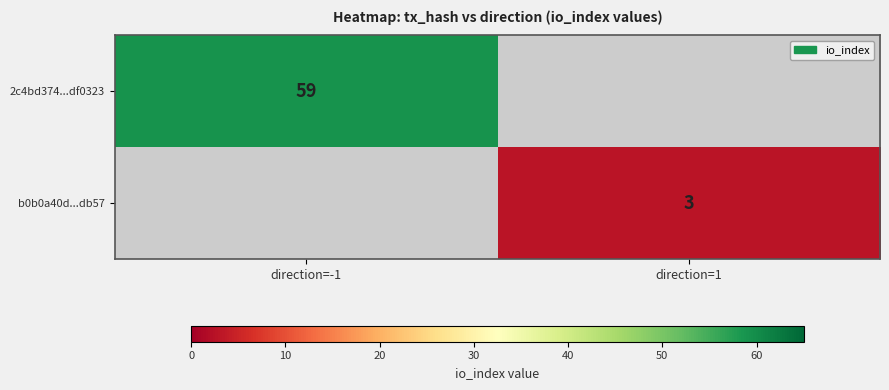

Is it true that 2c4bd374...df0323 equals 102 at direction=-1?

False